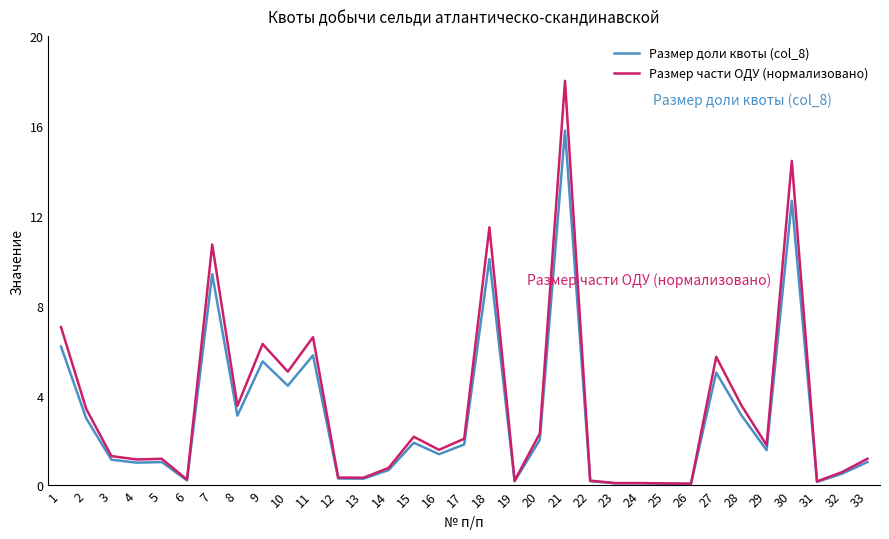

What is the greatest value displayed?

18.0